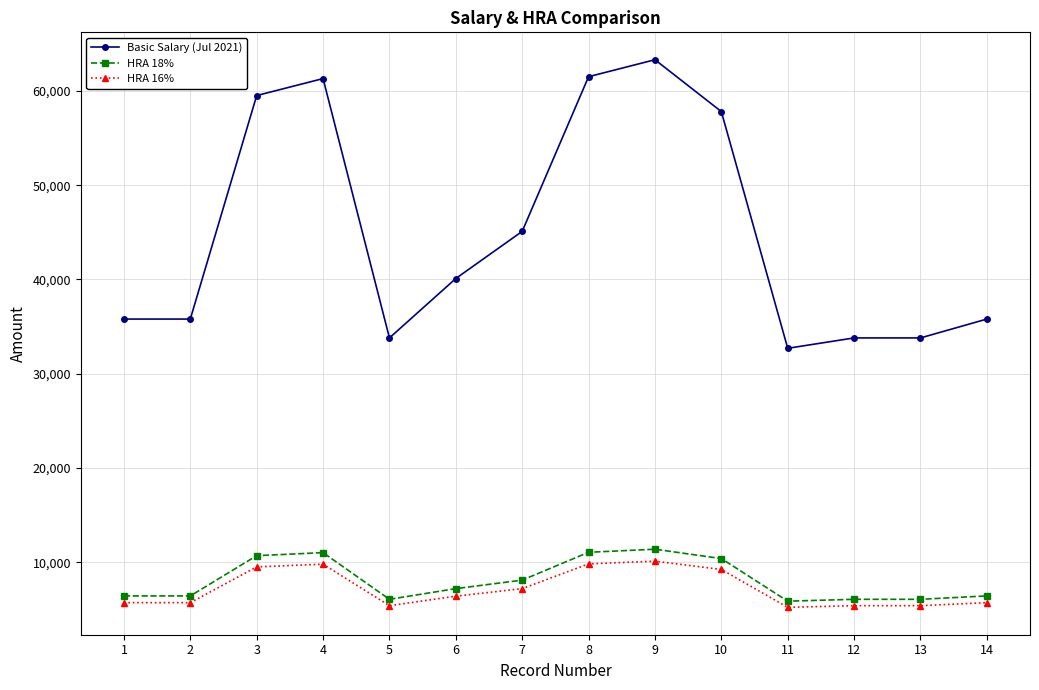

What is the value of the Basic Salary (Jul 2021) point at the 13th from the left?

33800